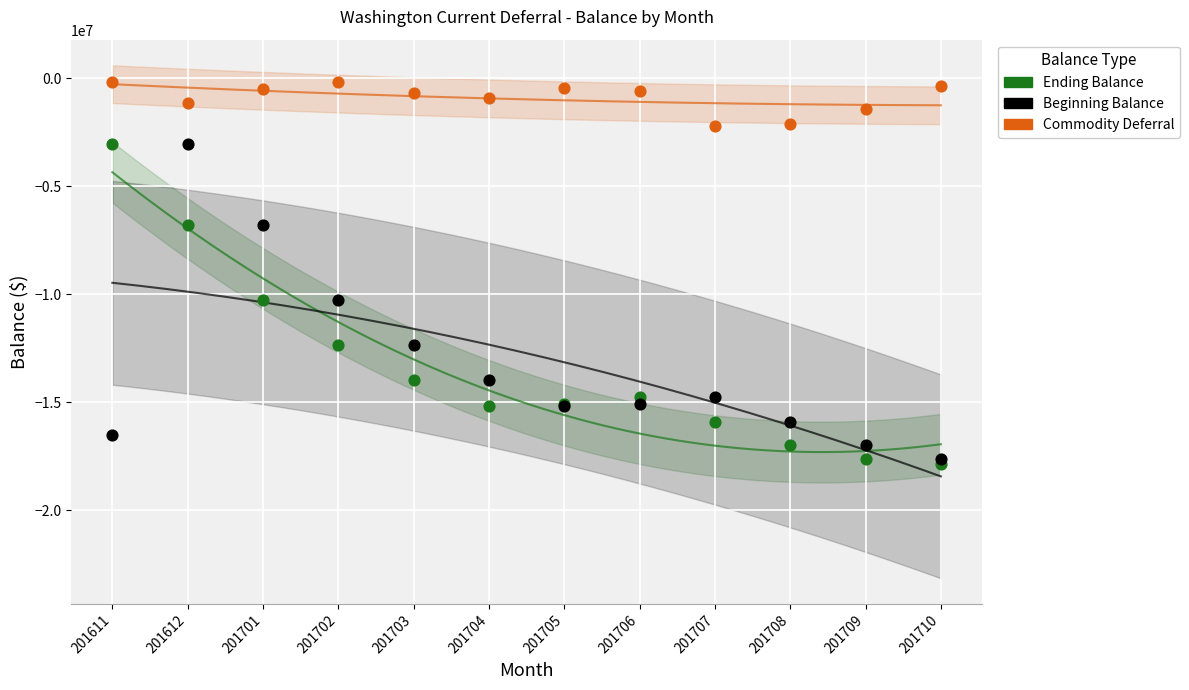

Which series has the widest spread of Y values?

Ending Balance